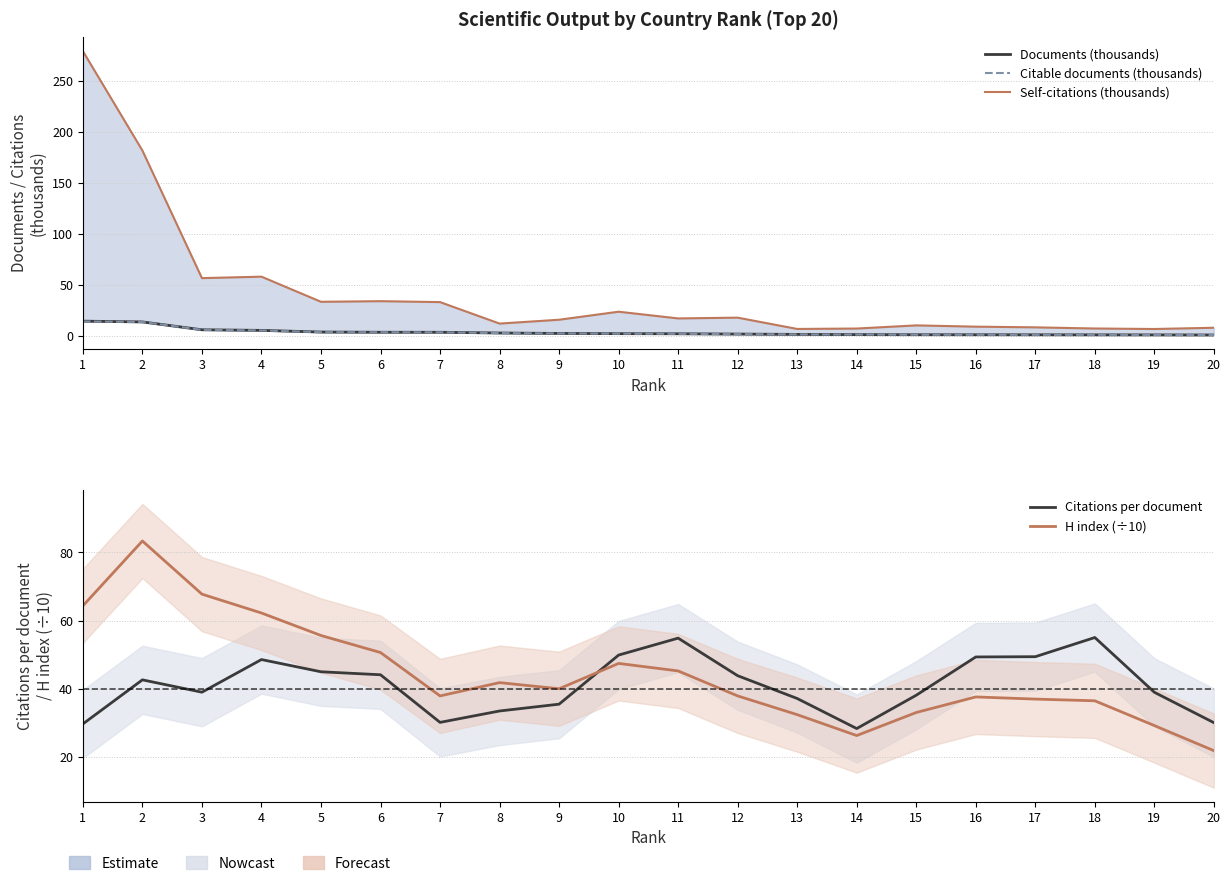

Reading left to right, list all the values displayed in this chart.

Documents (thousands): 1=14.5	2=13.8	3=6.1	4=5.5	5=3.8	6=3.6	7=3.6	8=2.9	9=2.5	10=2.3	11=2.1	12=1.9	13=1.5	14=1.3	15=1.2	16=1.2	17=1.1	18=1.1	19=1.0	20=1.0
Citable documents (thousands): 1=14.2	2=13.7	3=6.0	4=5.4	5=3.7	6=3.6	7=3.6	8=2.9	9=2.5	10=2.2	11=2.1	12=1.8	13=1.5	14=1.3	15=1.2	16=1.2	17=1.1	18=1.1	19=1.0	20=1.0
Self-citations (thousands): 1=279.5	2=182.0	3=56.8	4=58.2	5=33.5	6=34.1	7=33.2	8=12.2	9=15.9	10=23.8	11=17.2	12=18.0	13=6.9	14=7.3	15=10.4	16=9.1	17=8.5	18=7.3	19=6.8	20=8.1
Citations per document: 1=29.7	2=42.6	3=39.0	4=48.6	5=45.0	6=44.1	7=30.1	8=33.5	9=35.5	10=49.9	11=54.9	12=43.8	13=37.1	14=28.3	15=38.1	16=49.3	17=49.4	18=55.0	19=39.0	20=30.0
H index (÷10): 1=64.3	2=83.4	3=67.8	4=62.2	5=55.6	6=50.6	7=37.9	8=41.8	9=40.0	10=47.4	11=45.2	12=37.9	13=32.4	14=26.3	15=33.0	16=37.6	17=37.0	18=36.5	19=29.2	20=21.8